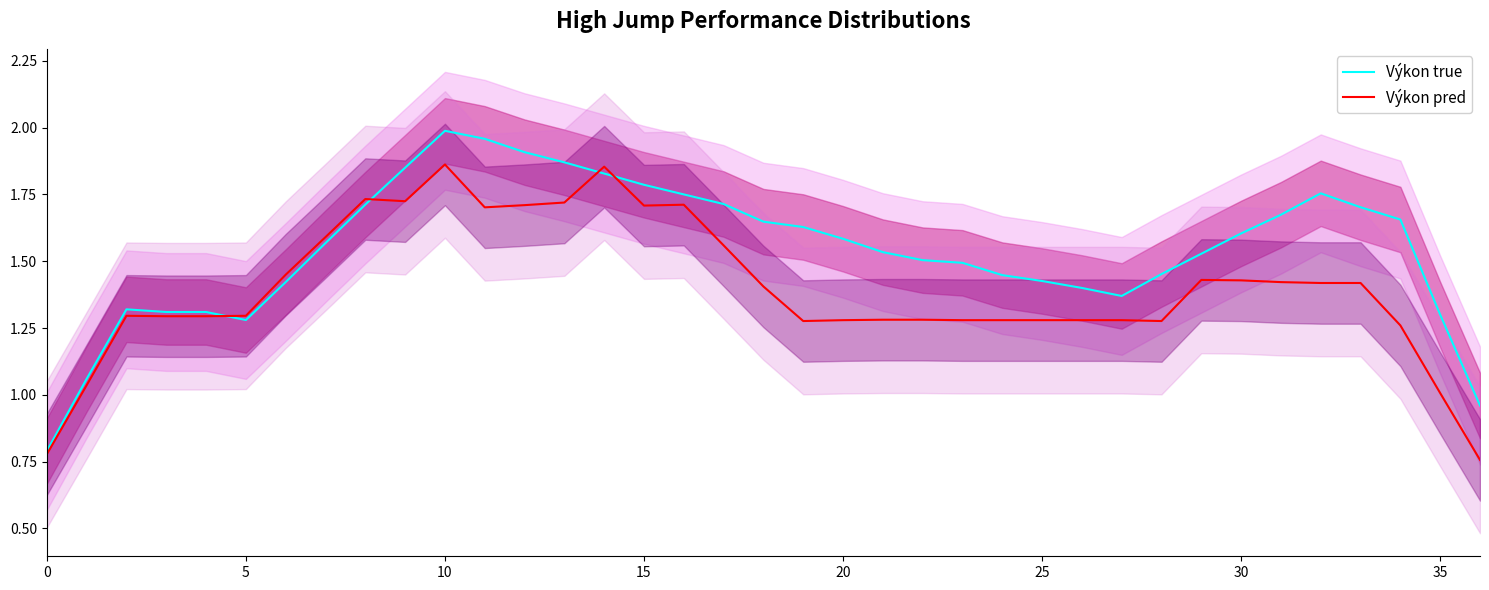

Does the chart display data point markers on the line(s)?

No